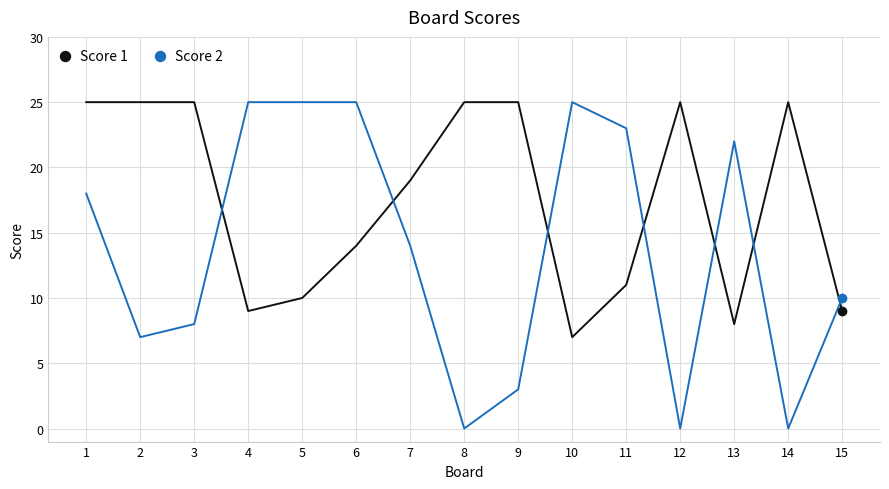

What is the maximum value shown in the chart?

25